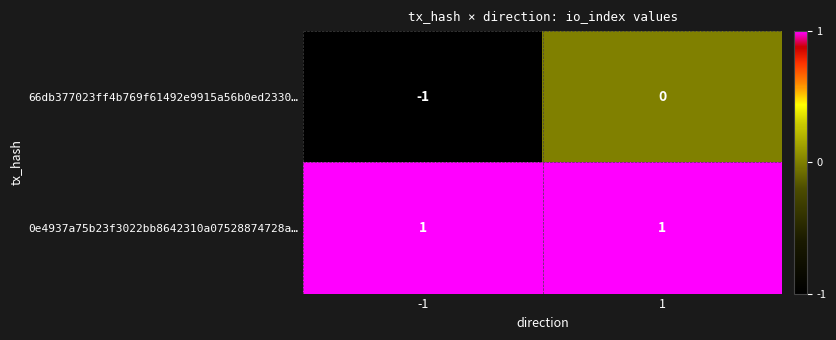

Reading left to right, extract all data points from this chart.

66db377023ff4b769f61492e9915a56b0ed2330…: -1=-1	1=0
0e4937a75b23f3022bb8642310a07528874728a…: -1=1	1=1